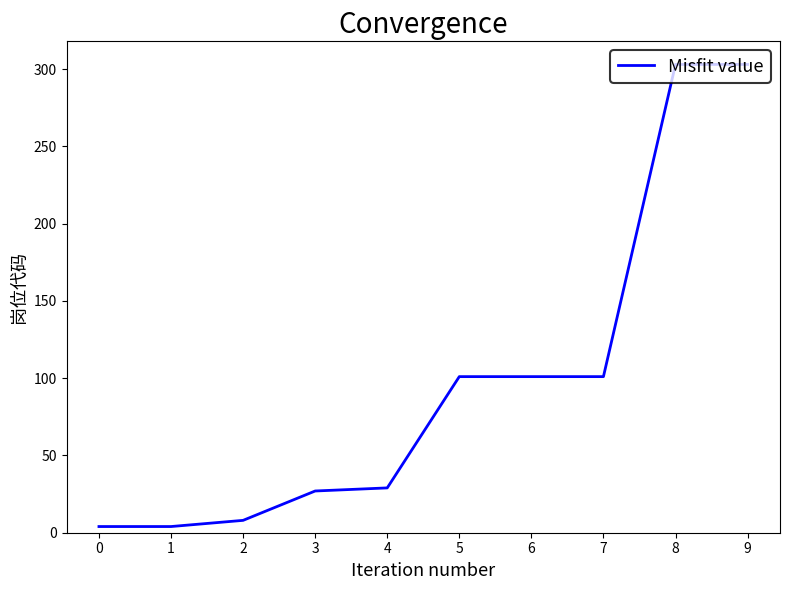

How many categories are shown in the chart?

10